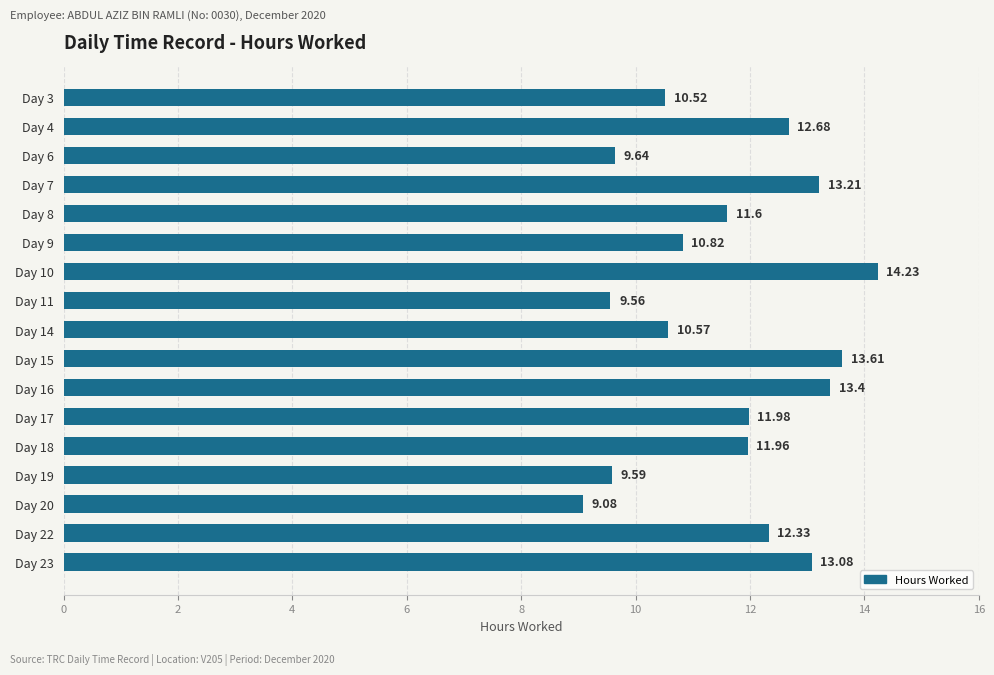

Between Day 11 and Day 7, which is larger?

Day 7